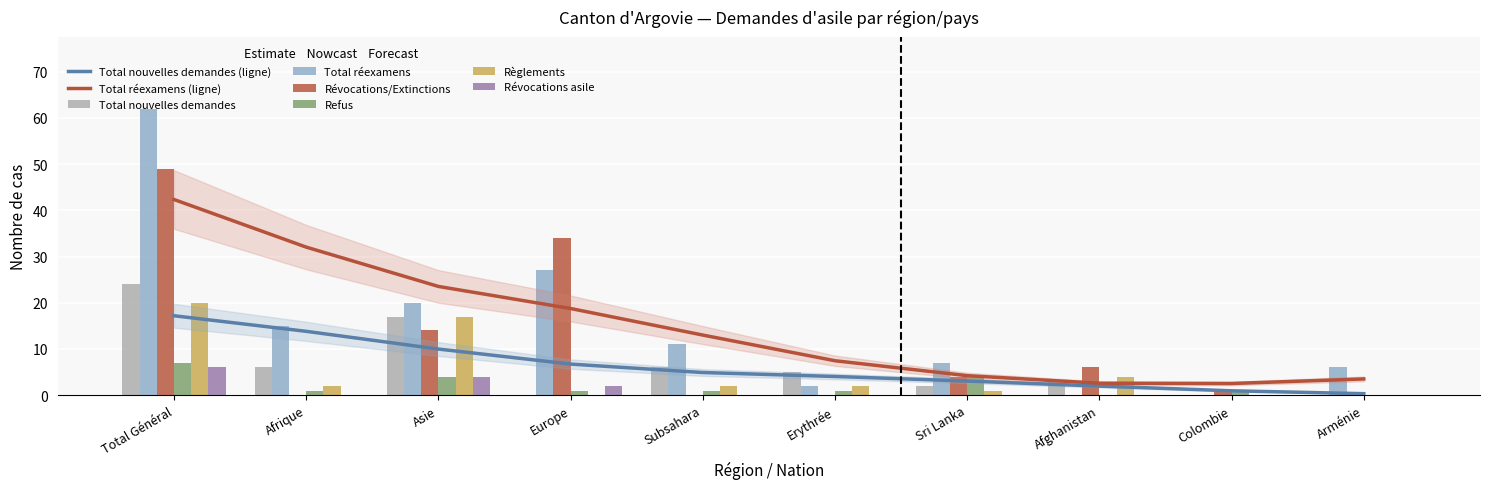

How many data points in Révocations/Extinctions are above 4?

4